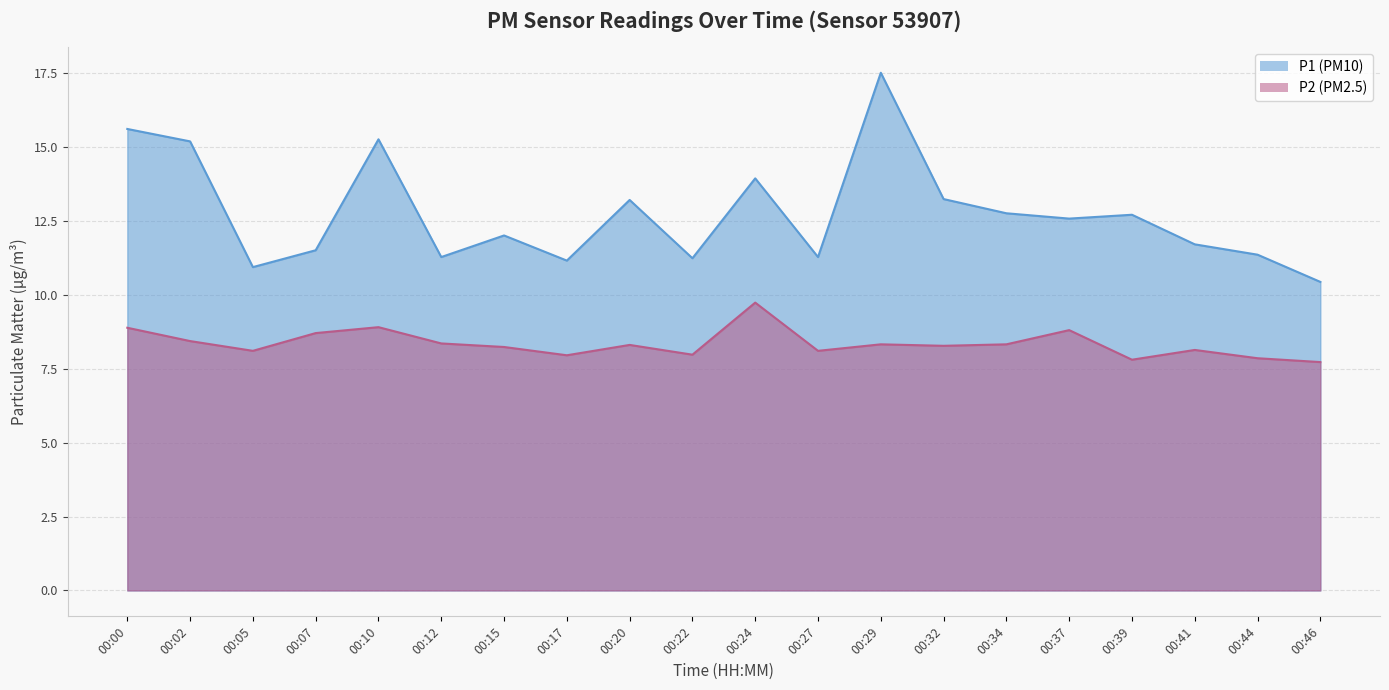

Which series has the largest total across all categories?

P1